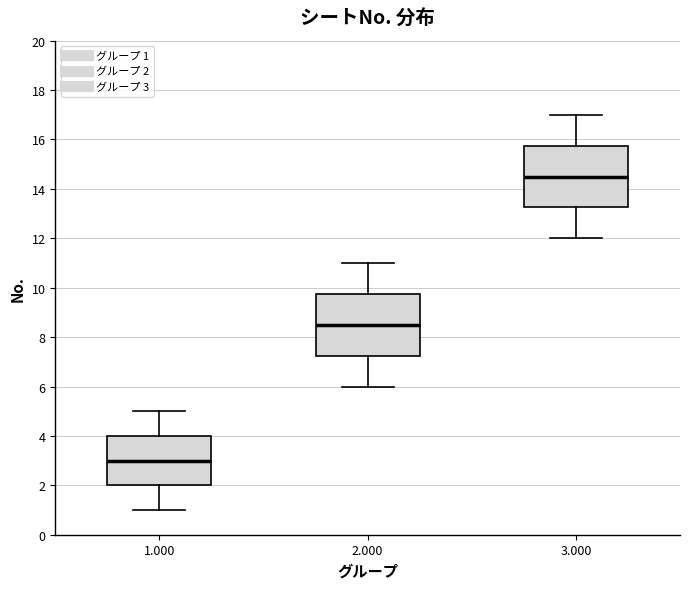

Reading left to right, transcribe this box plot: for each box, give where its median line is, the range the box spans, and where its two whiskers end, as read against the y-axis. The values are not printed on the chart, so give them approximately, as read against the axis.

1.000: median 3.0, box 2.0 to 4.0, whiskers 1.0 to 5.0
2.000: median 8.6, box 7.2 to 9.8, whiskers 6.0 to 11.0
3.000: median 14.6, box 13.2 to 15.8, whiskers 12.0 to 17.0